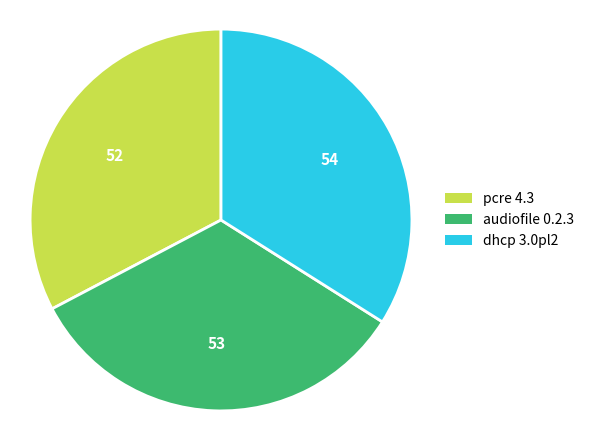

What is the largest slice in the pie chart?

dhcp 3.0pl2